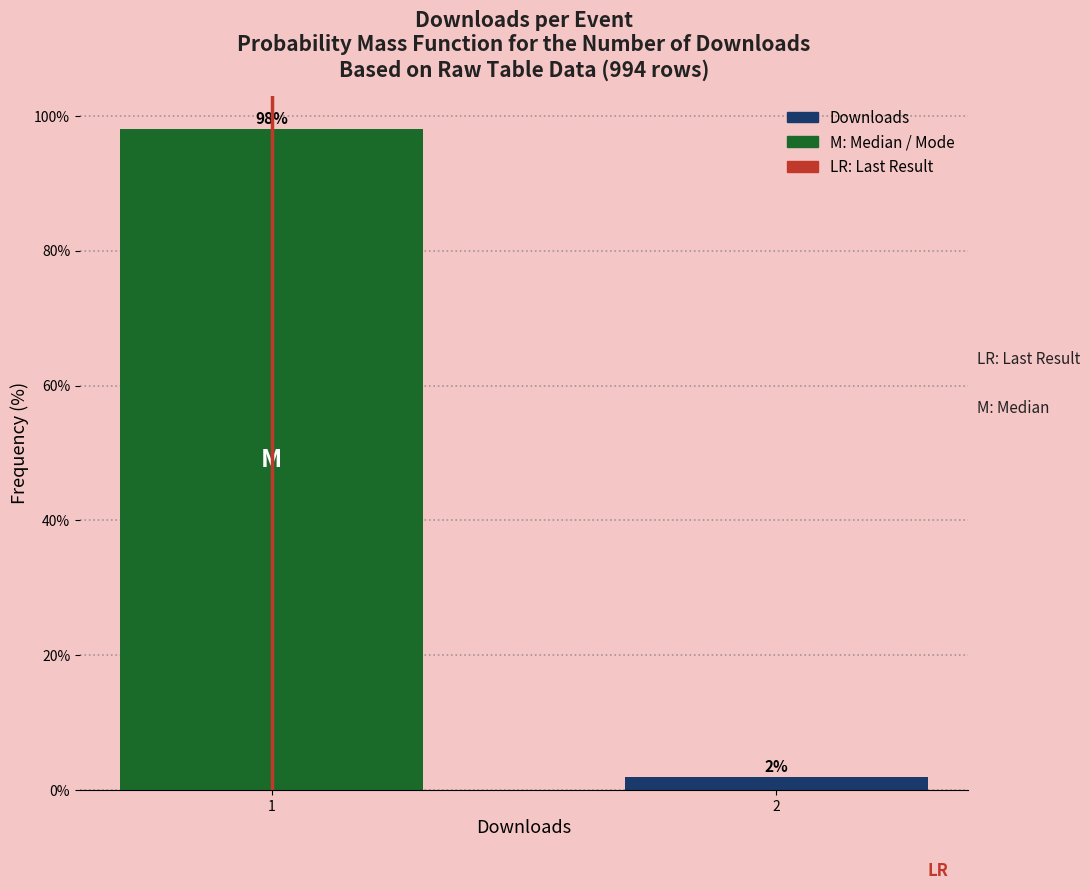

List the labels in order of value, smallest first.

2, 1